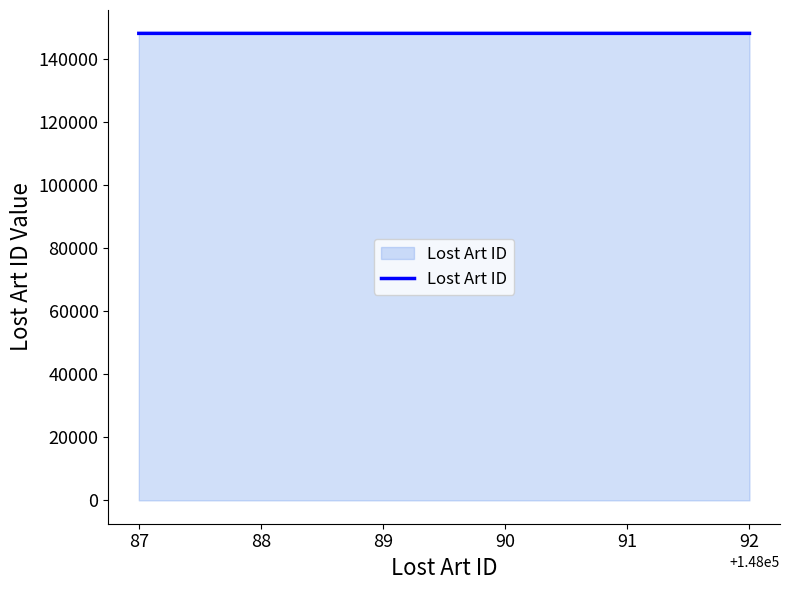

How many values are below 148090?

3